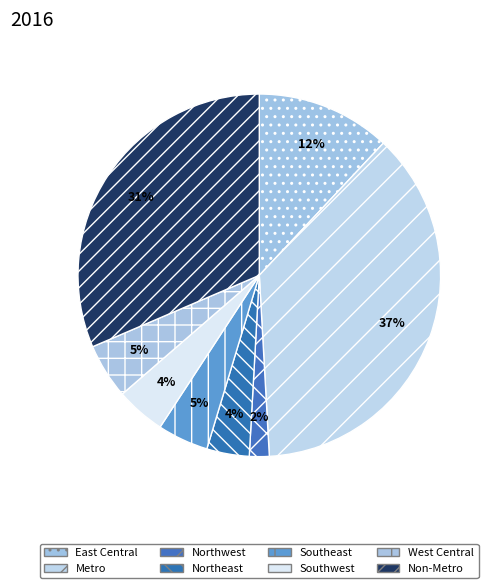

Between Southwest and Southeast, which is larger?

Southeast